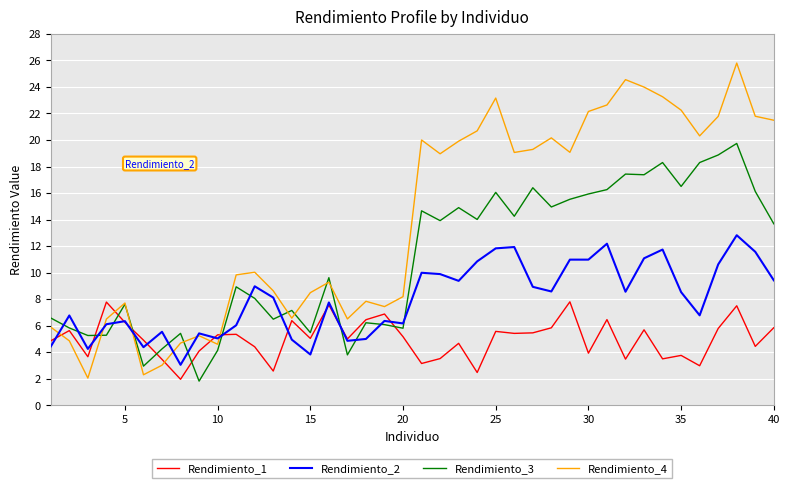

Which series has the largest total across all categories?

Rendimiento_4